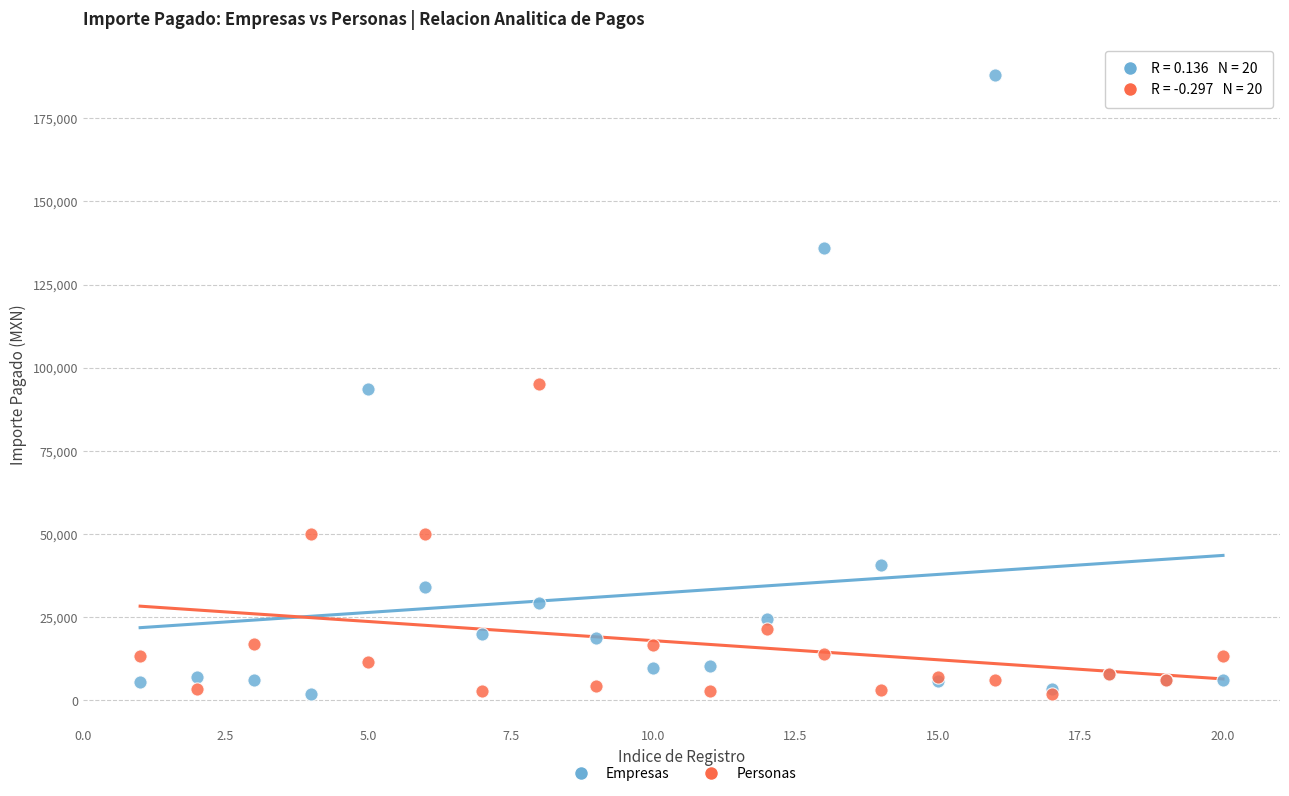

What are all the series names shown in the legend?

Empresas, Personas